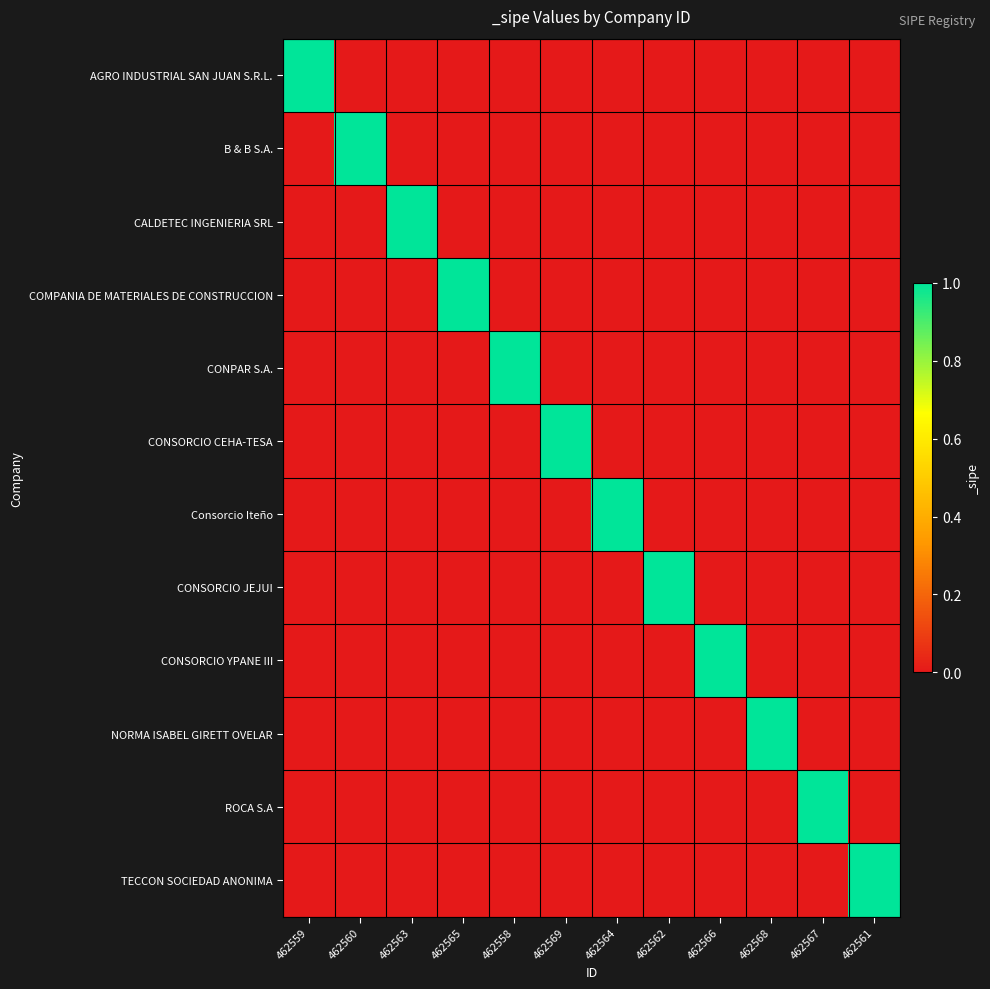

What is the spread (max minus min) of values at 462564?

1